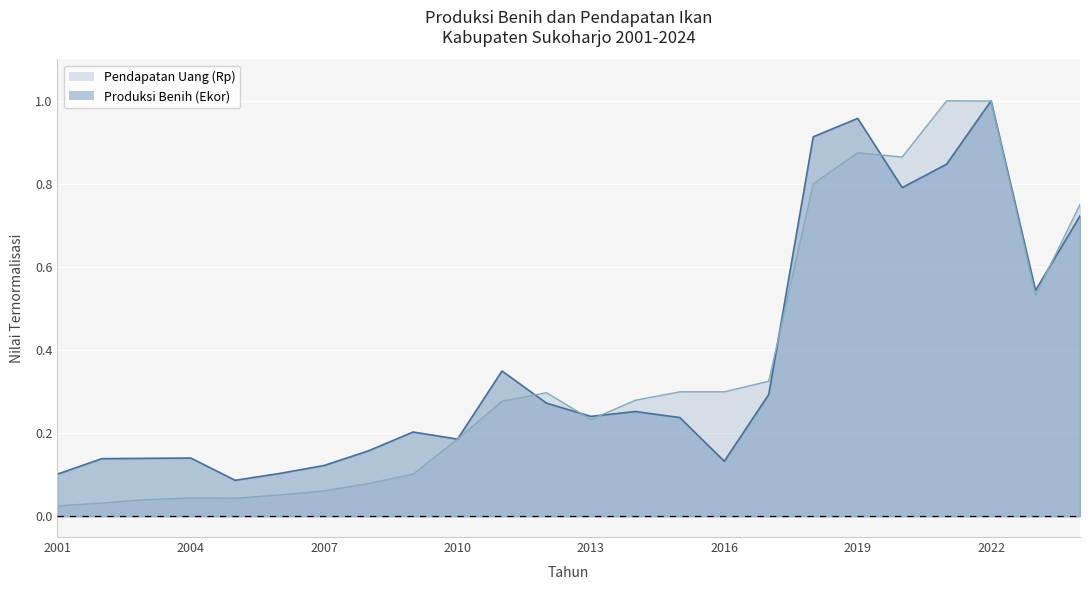

Is the value of Produksi Benih (Ekor) at 2019 greater than the value of Pendapatan Uang (Rp) at 2004?

Yes